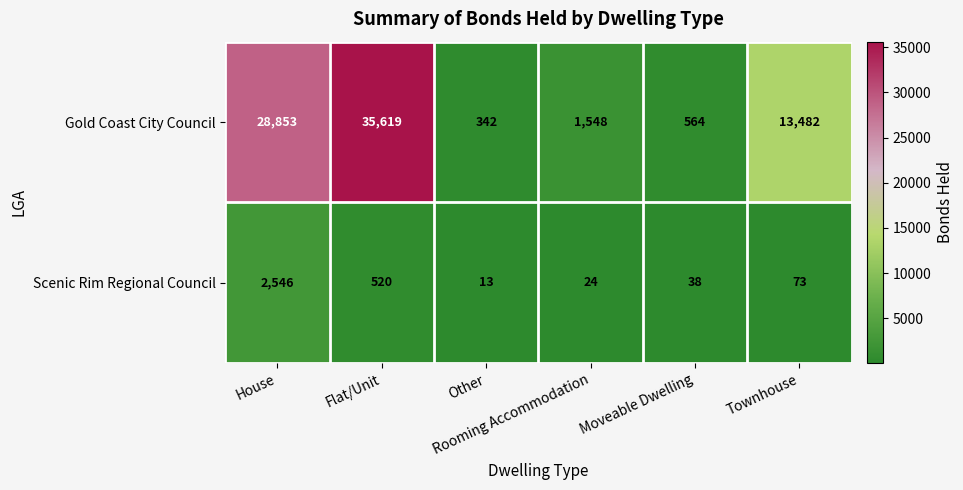

What is the maximum value shown in the chart?

35619